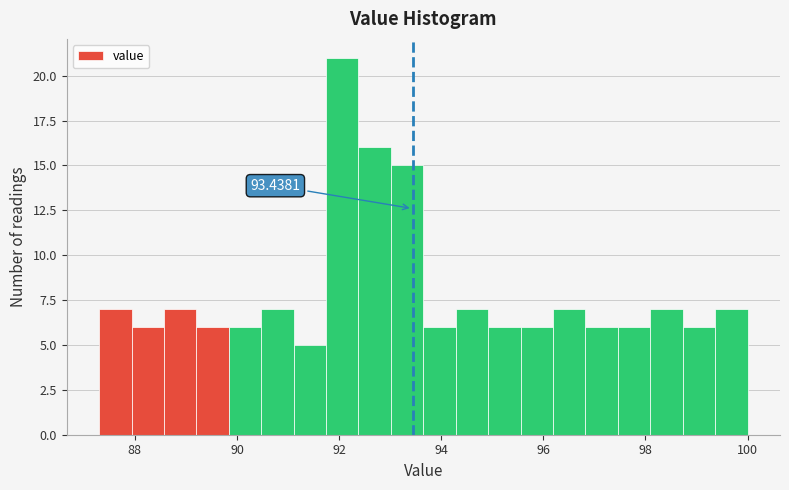

Read against the x-axis, roughly where is the centre of the tallest bar?

92.0